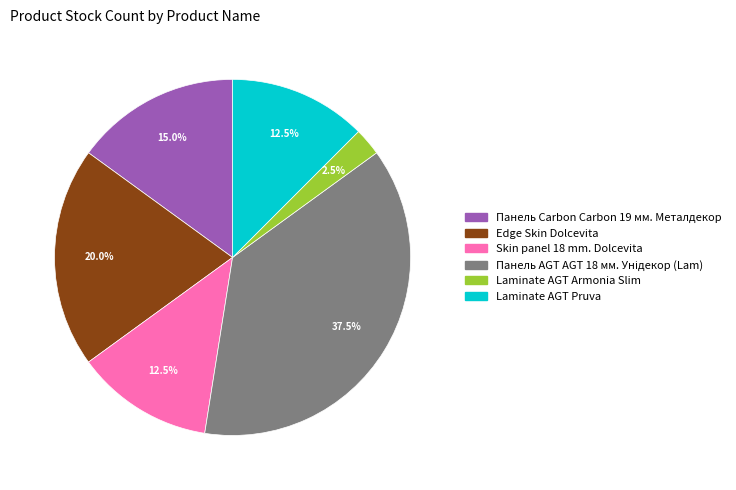

Which category has the smallest portion of the pie?

Laminate AGT Armonia Slim